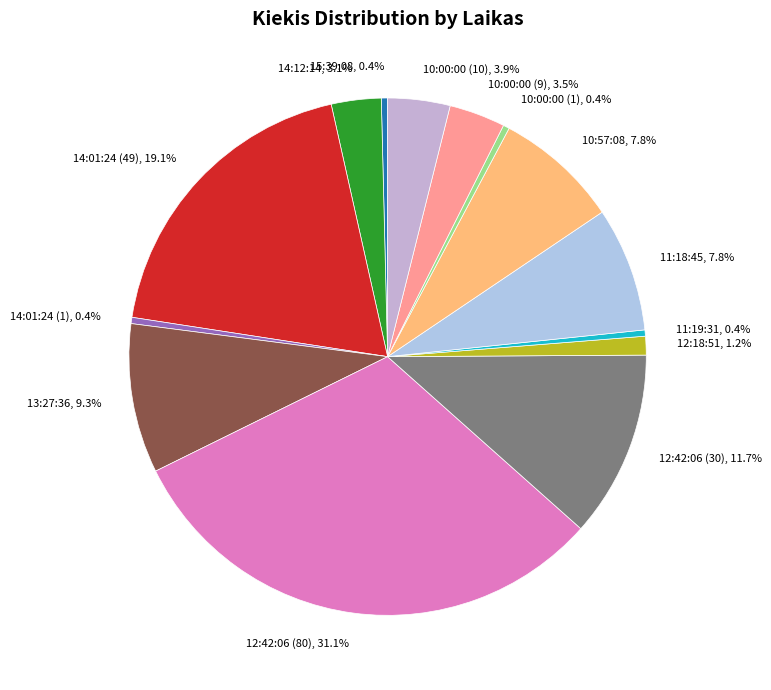

Combined, what portion of the pie is 10:00:00 (9) and 14:12:14?

6.6%